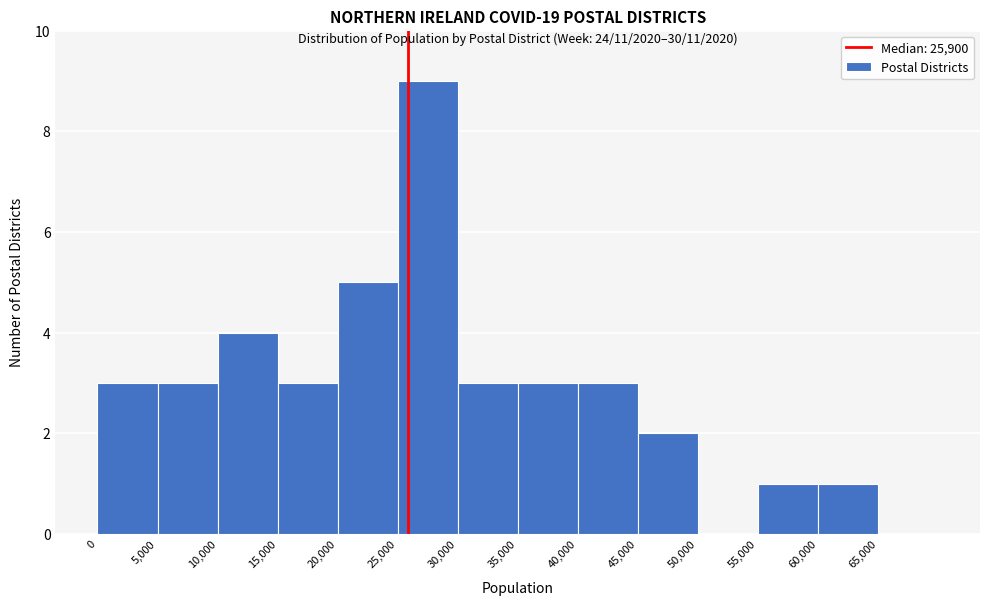

How tall is the bar that spans 20000 to 25000 on the x-axis? The values are not printed on the chart, so give them approximately, as read against the axis.

5